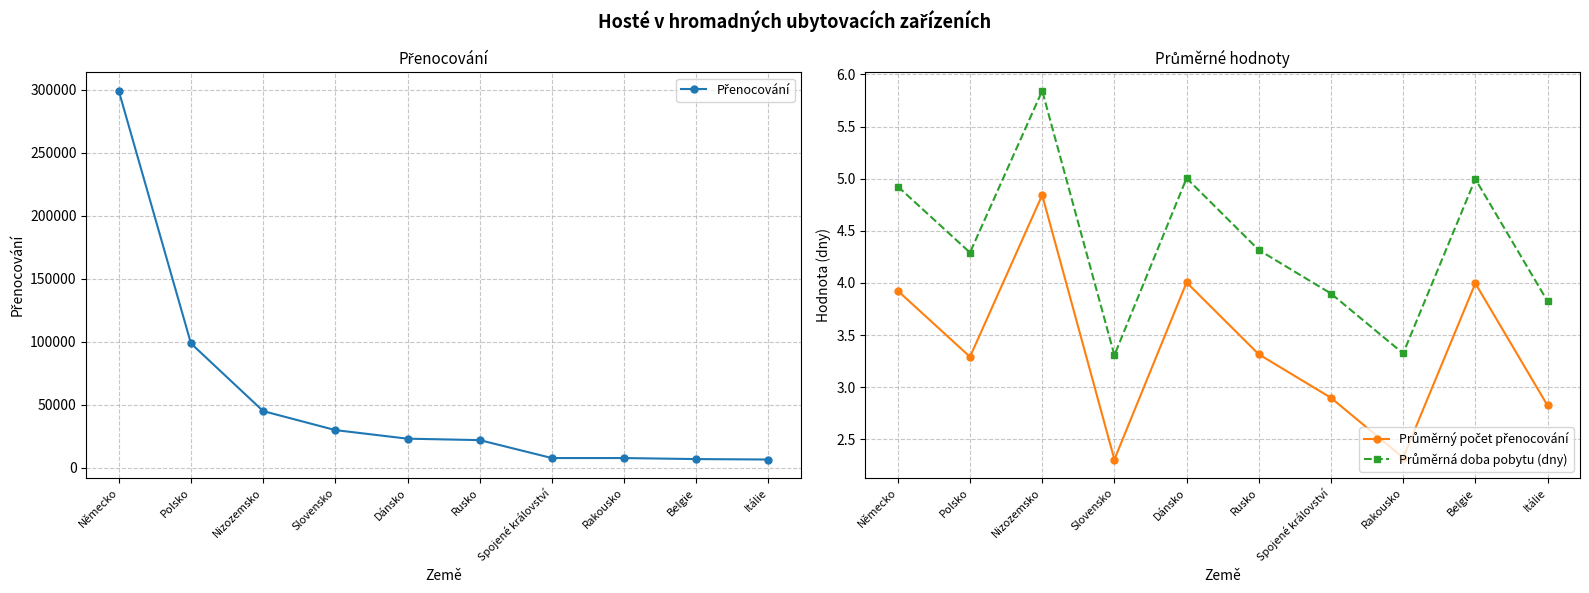

How many values in the Průměrná doba pobytu (dny) series are below 4?

4